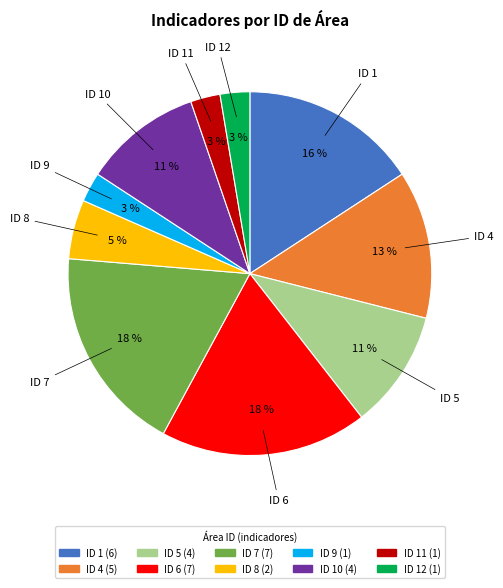

To the nearest percent, what is the average slice percentage?

10%